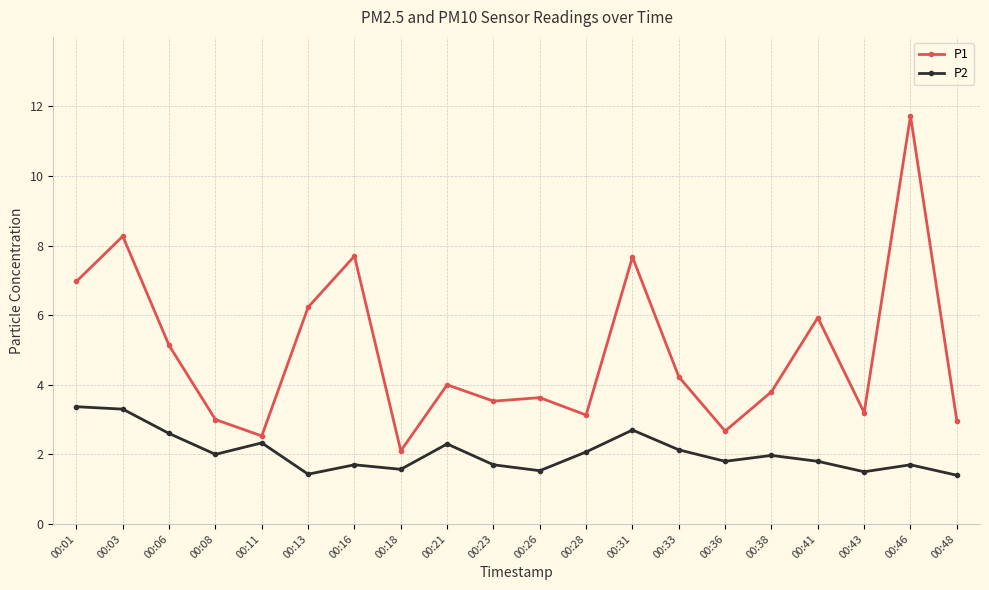

Is the value of P2 at 00:46 greater than the value of P1 at 00:33?

No